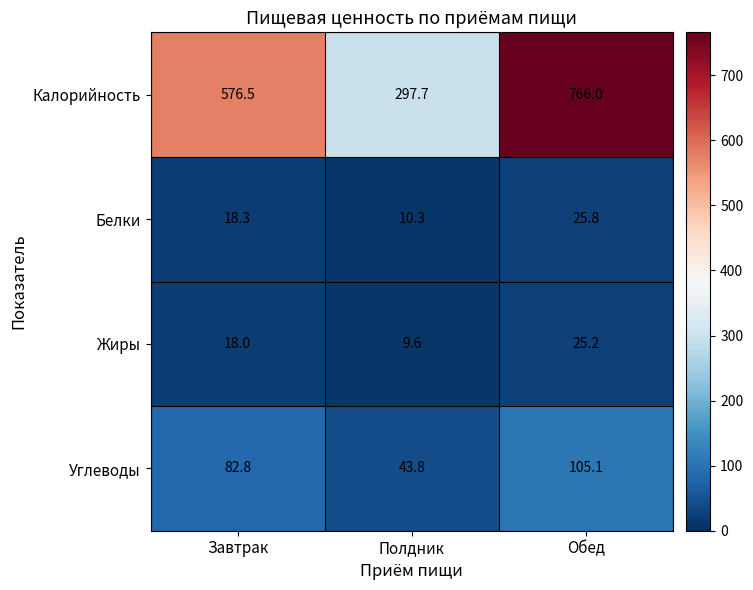

The Белки series shows 18.3 at Завтрак. True or false?

True